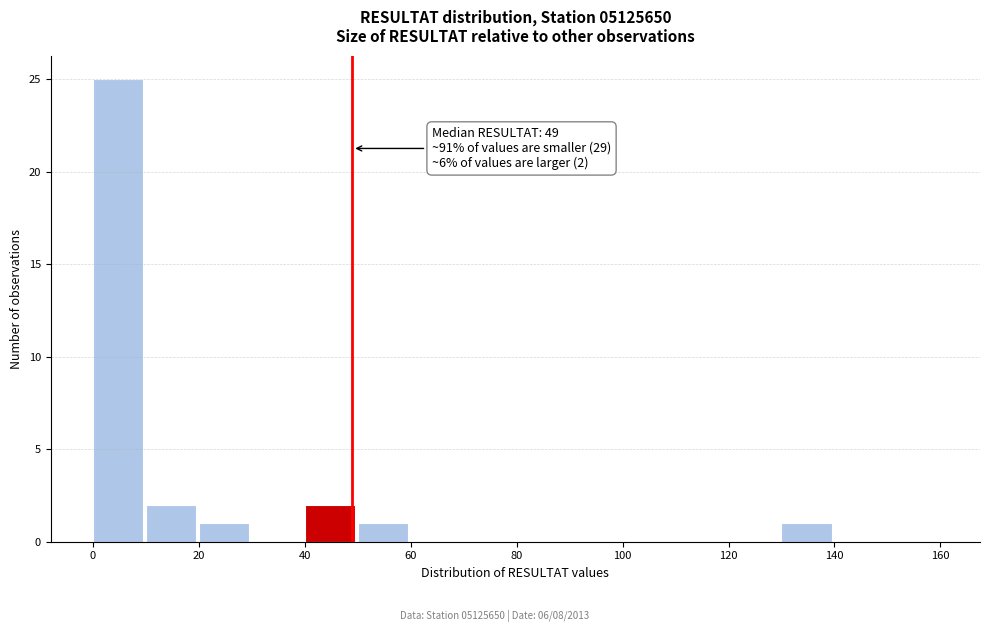

Over which range of the x-axis is the bar tallest?

0 to 10